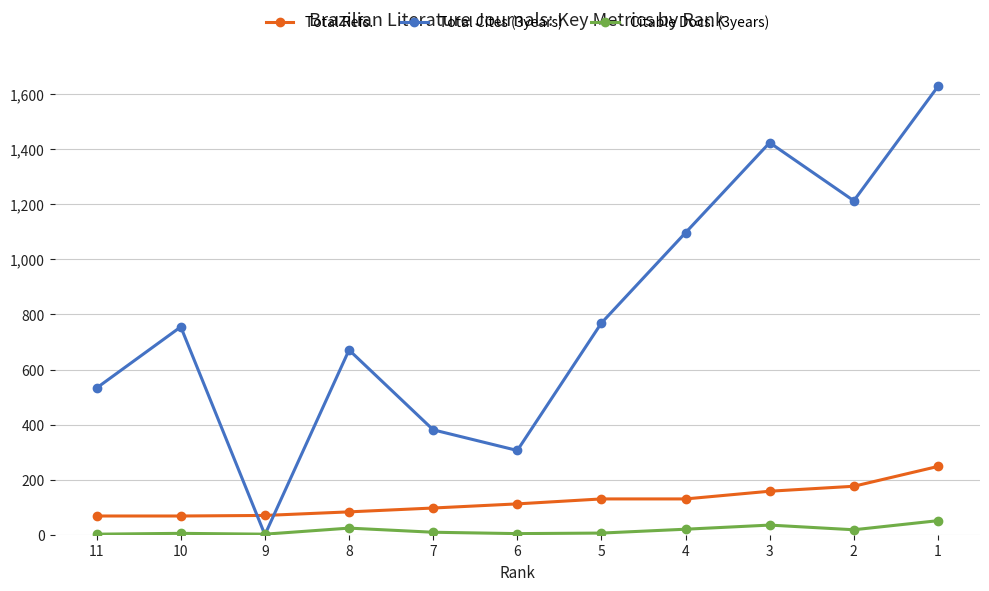

Where do Citable Docs. (3years) and Total Cites (3years) first cross each other?

10 and 9